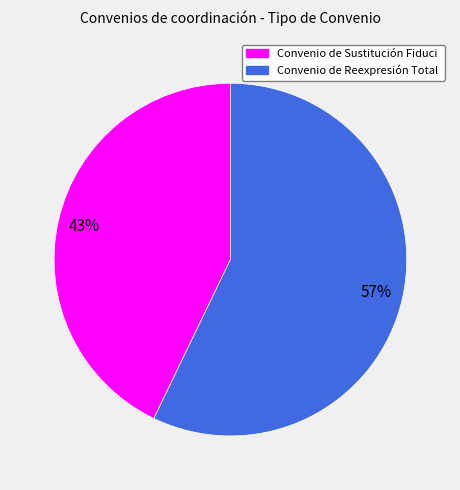

Is there a majority slice in this chart?

Yes